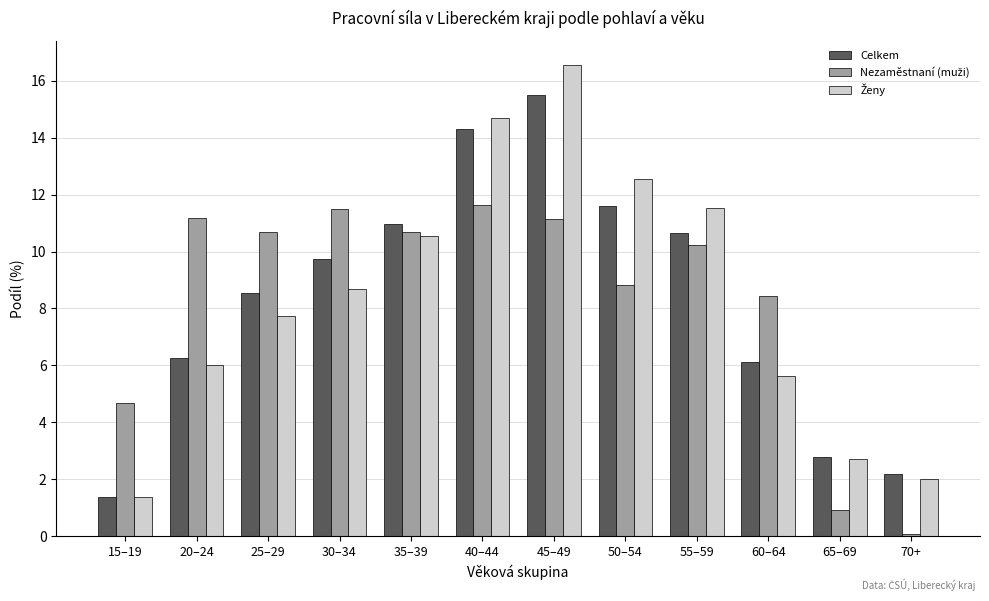

What is the total value across all series at 25–29?

27.0